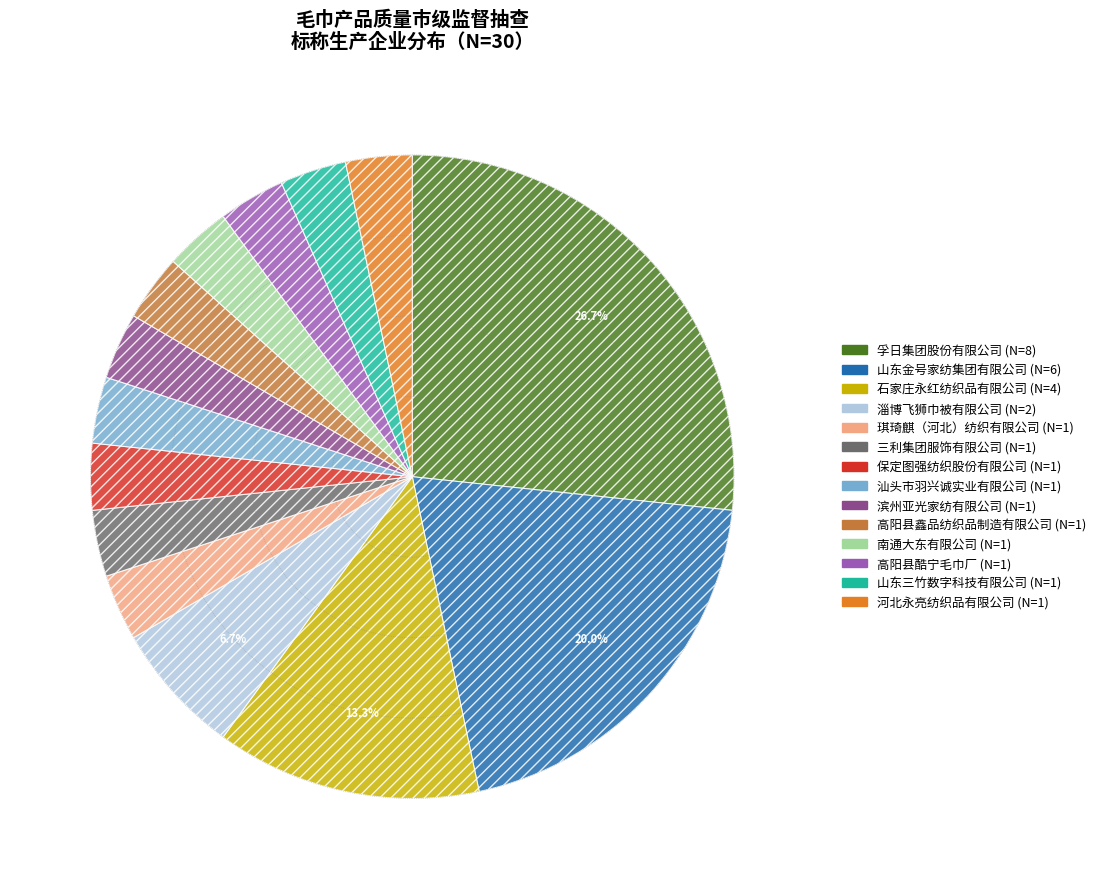

Is the sum of 石家庄永红纺织品有限公司 and 孚日集团股份有限公司 greater than half?

No